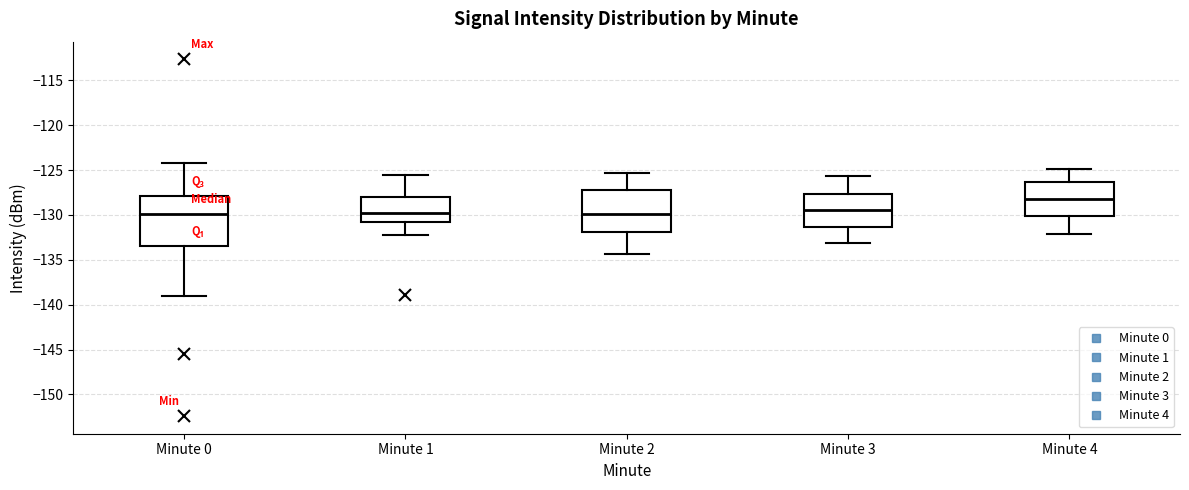

Reading left to right, read every box against the y-axis: the position of its median line, the range the box covers, and the ends of its whiskers. The values are not printed on the chart, so give them approximately, as read against the axis.

Minute 0: median -130.0, box -133.5 to -128.0, whiskers -139.0 to -124.0
Minute 1: median -130.0, box -131.0 to -128.0, whiskers -132.0 to -125.5
Minute 2: median -130.0, box -132.0 to -127.0, whiskers -134.5 to -125.5
Minute 3: median -129.5, box -131.5 to -127.5, whiskers -133.0 to -125.5
Minute 4: median -128.0, box -130.0 to -126.5, whiskers -132.0 to -125.0